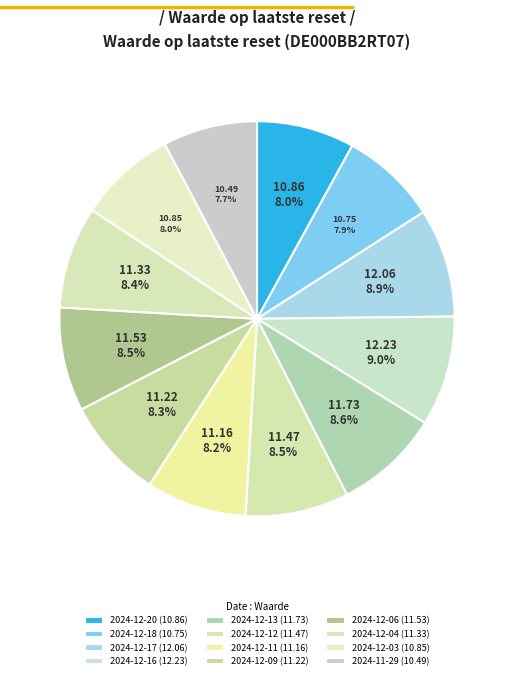

Count the number of slices in the pie.

12